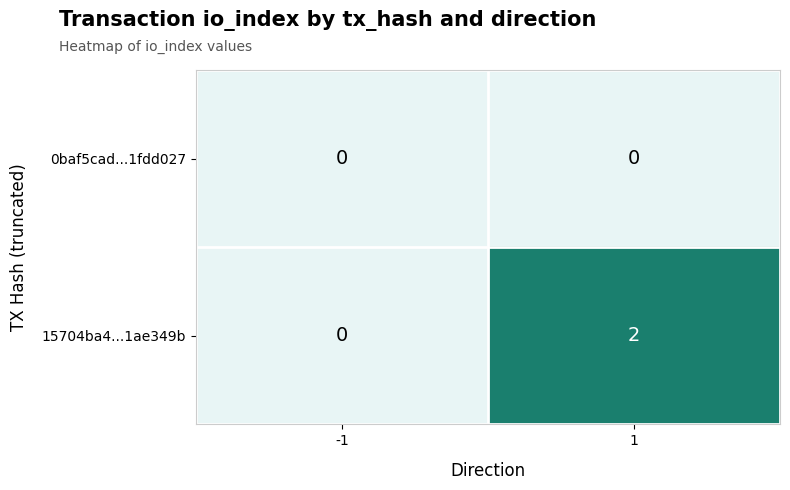

What is the spread (max minus min) of values at 1?

2